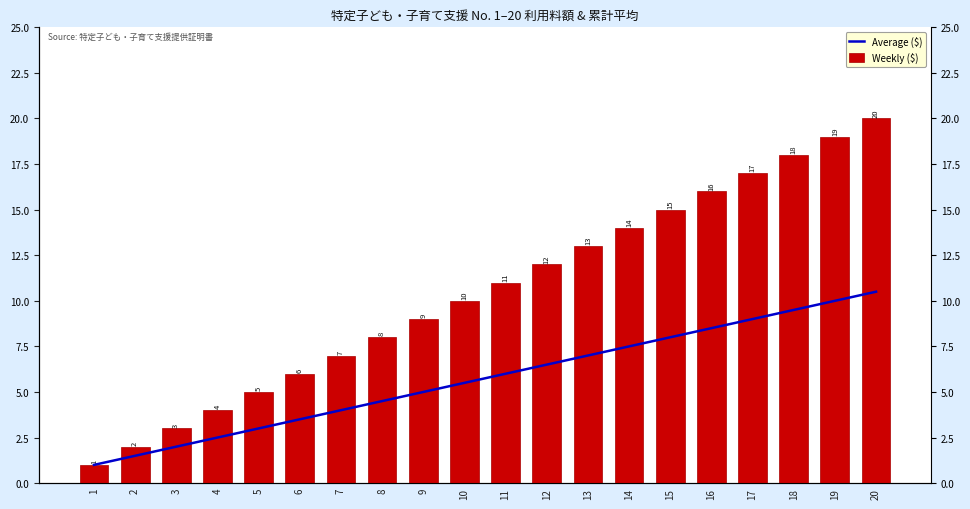

What is the spread (max minus min) of values at 4?

1.5